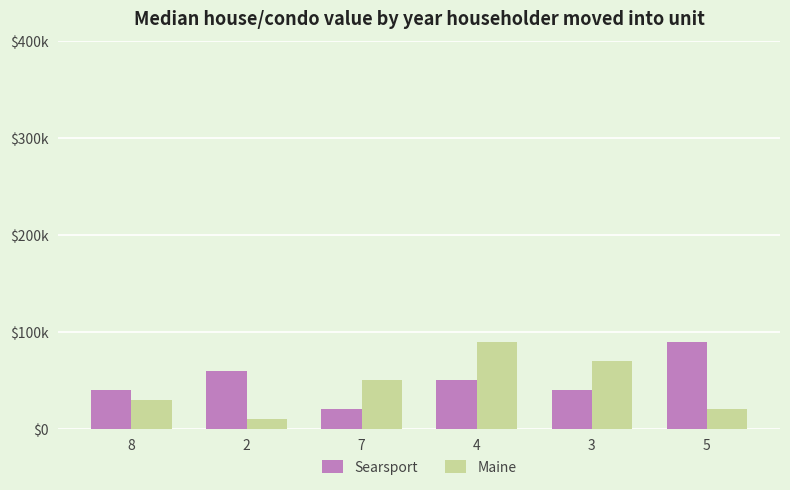

What is the spread (max minus min) of values at 5?

70000